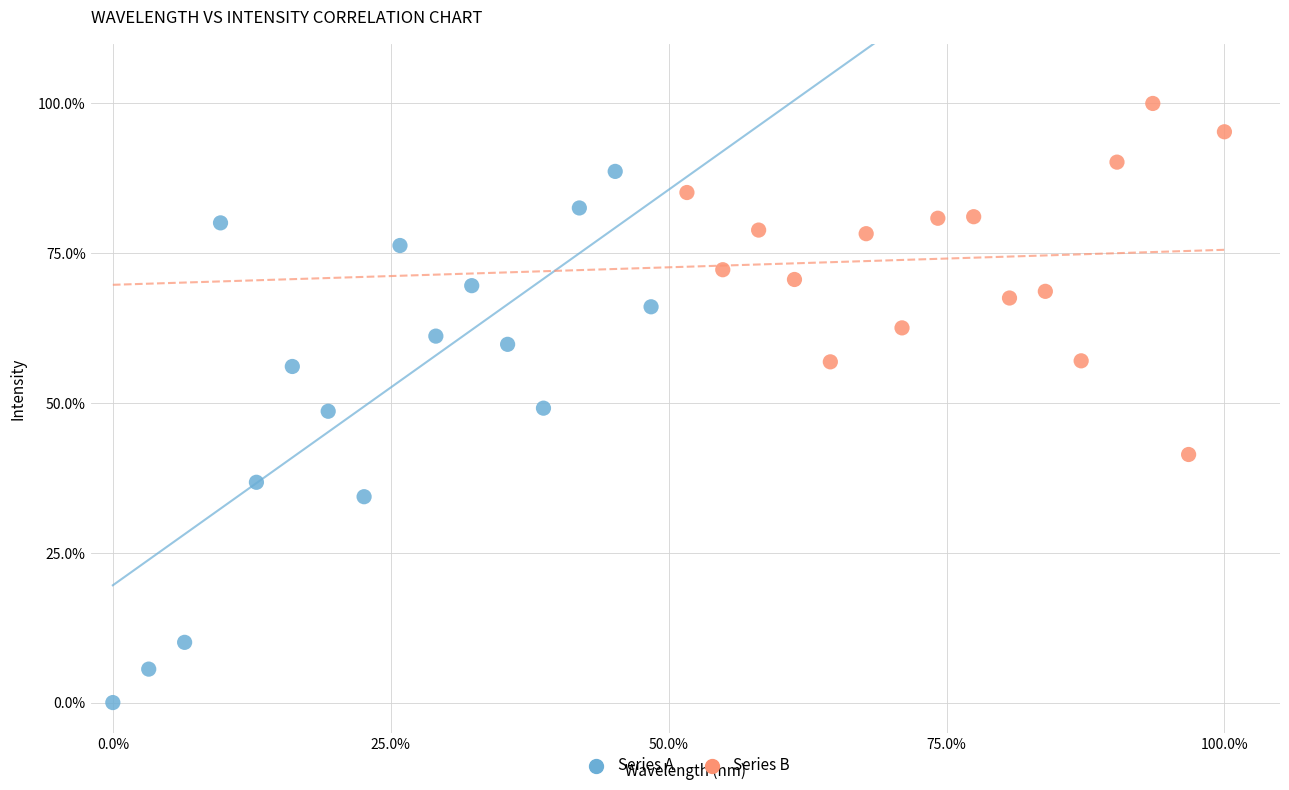

Which series has the widest spread of Y values?

Series A